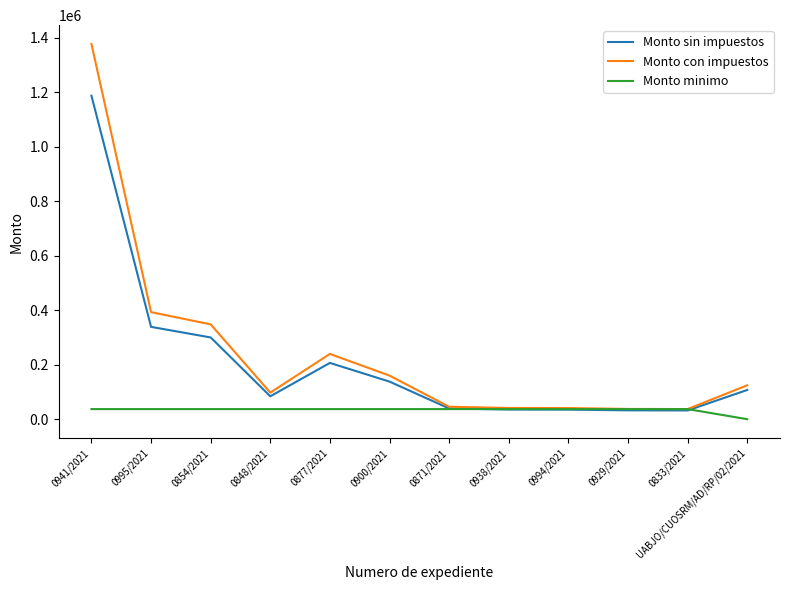

Is the value of Monto con impuestos at 0877/2021 greater than the value of Monto sin impuestos at 0833/2021?

Yes